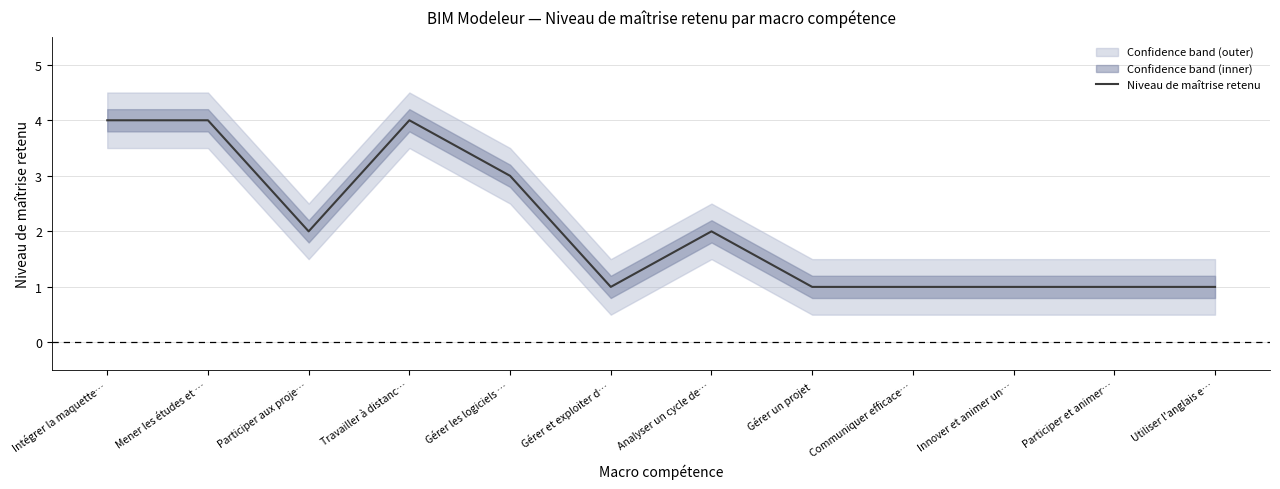

What is the difference between the maximum and minimum values?

3